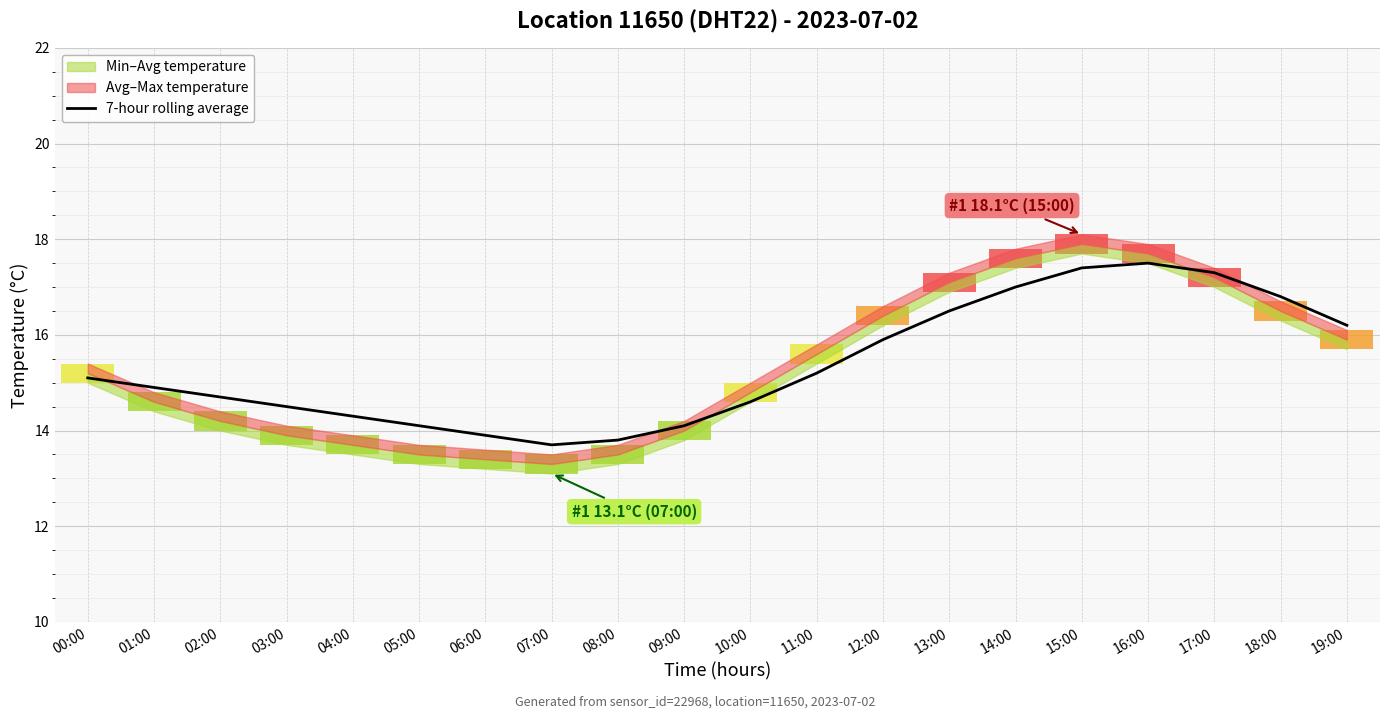

What position from the right is 18:00?

2